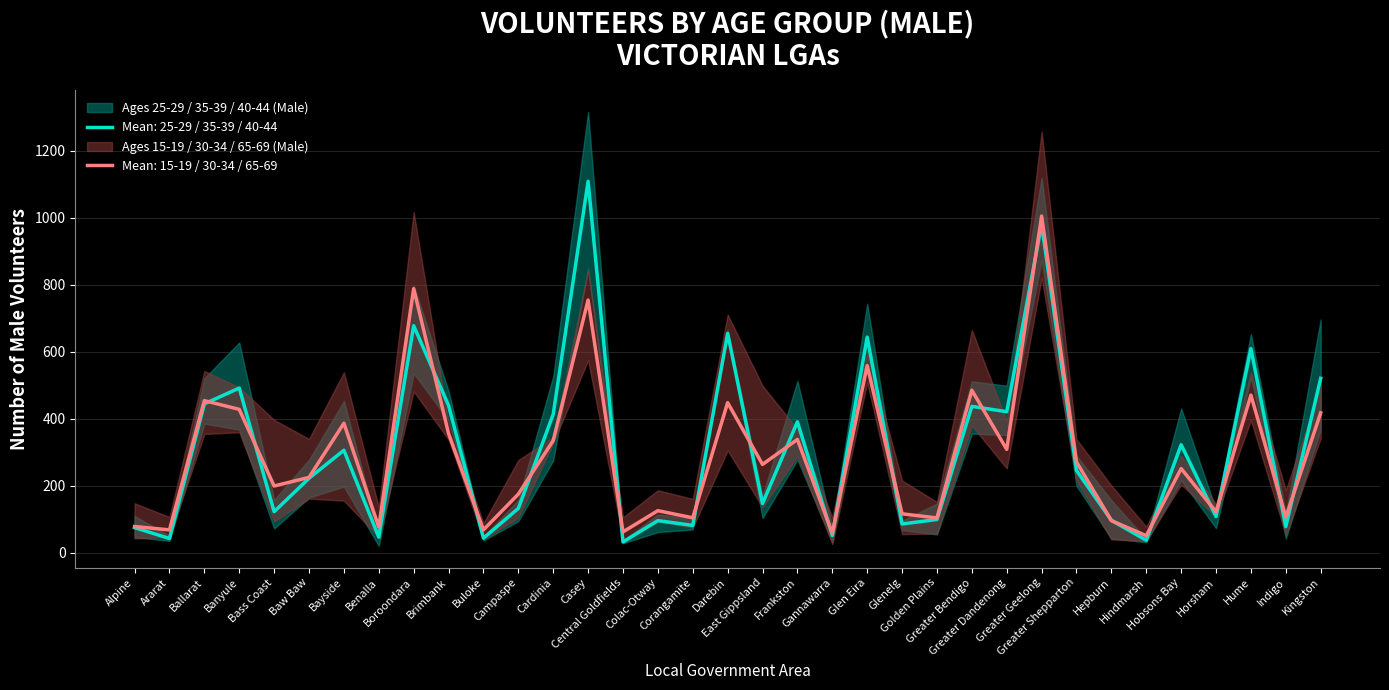

Reading right to left, list all the values displayed in this chart.

35-39 Male: 498	74	651	129	320	40	157	248	949	413	444	97	95	628	48	383	170	647	73	112	32	1161	438	145	48	396	536	60	268	225	138	480	427	42	69
15-19 Male: 414	80	477	114	204	36	40	259	938	281	411	103	78	566	44	288	157	328	78	97	40	845	332	144	75	338	1017	48	466	162	108	431	465	48	45
25-29 Male: 368	43	525	74	217	32	43	200	873	499	356	55	68	560	33	278	104	666	70	62	29	850	276	95	37	483	700	21	198	165	73	368	386	36	47
30-34 Male: 342	53	540	108	261	40	48	216	821	394	380	58	56	509	26	359	136	711	75	94	42	844	346	105	42	388	482	47	156	174	94	360	355	51	43
40-44 Male: 697	118	653	122	431	41	92	290	1120	352	512	147	96	744	75	513	168	652	103	115	37	1316	527	158	47	441	798	60	453	278	158	628	521	51	110
65-69 Male: 498	187	396	146	290	78	201	339	1257	252	665	152	216	602	106	369	499	306	161	187	106	575	328	277	89	343	867	136	539	340	397	494	543	107	148